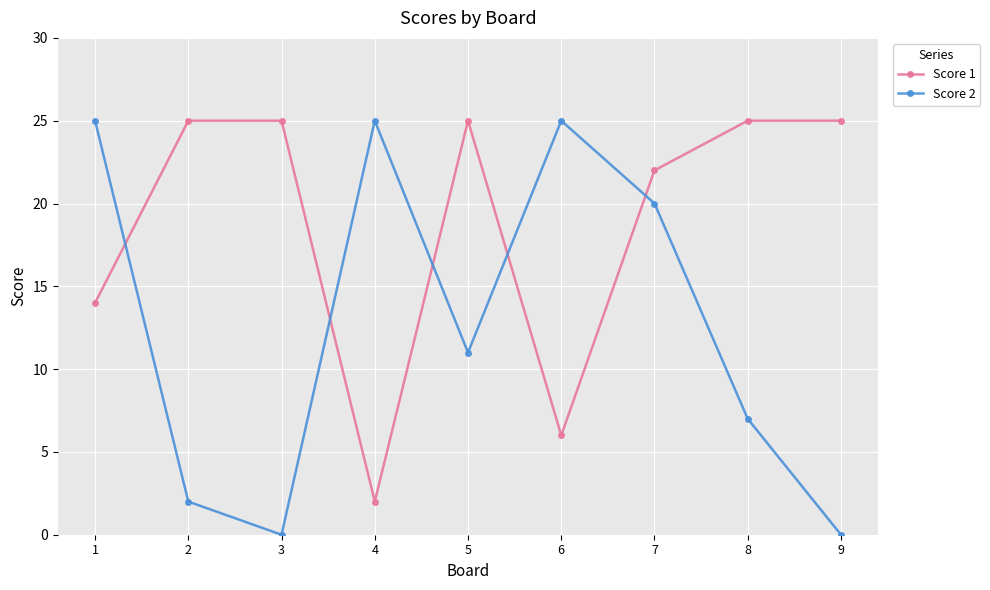

What is the sum of the Score 1 values at 7 and 5?

47